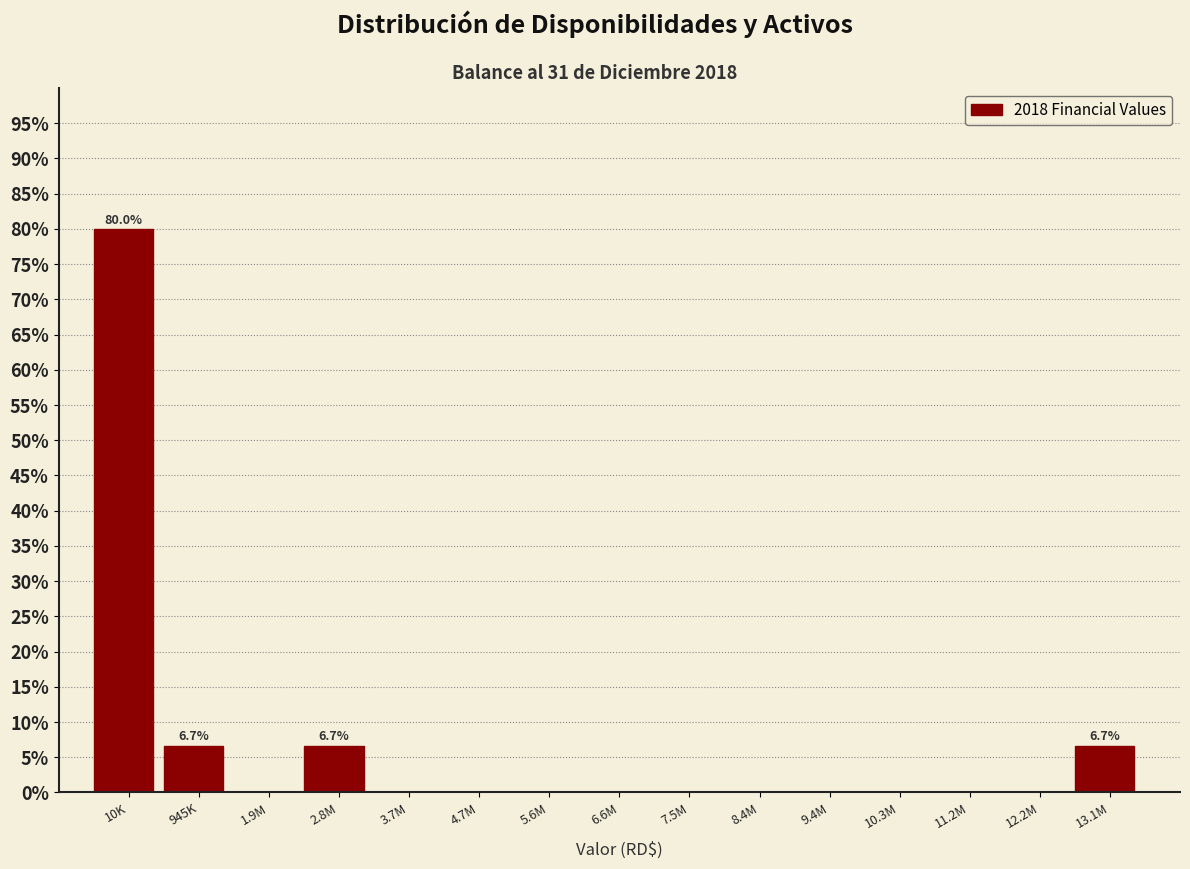

Reading left to right, what are all the values shown in this chart?

10K=80.0	945K=6.7	1.9M=0.0	2.8M=6.7	3.7M=0.0	4.7M=0.0	5.6M=0.0	6.6M=0.0	7.5M=0.0	8.4M=0.0	9.4M=0.0	10.3M=0.0	11.2M=0.0	12.2M=0.0	13.1M=6.7